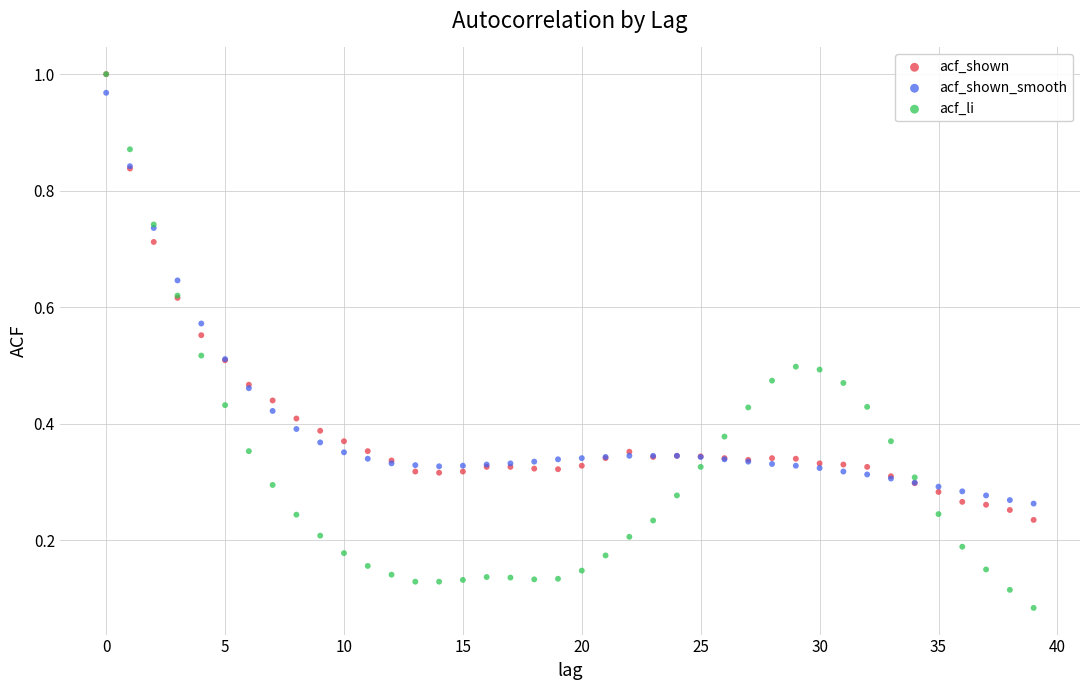

What are all the series names shown in the legend?

acf_shown, acf_shown_smooth, acf_li